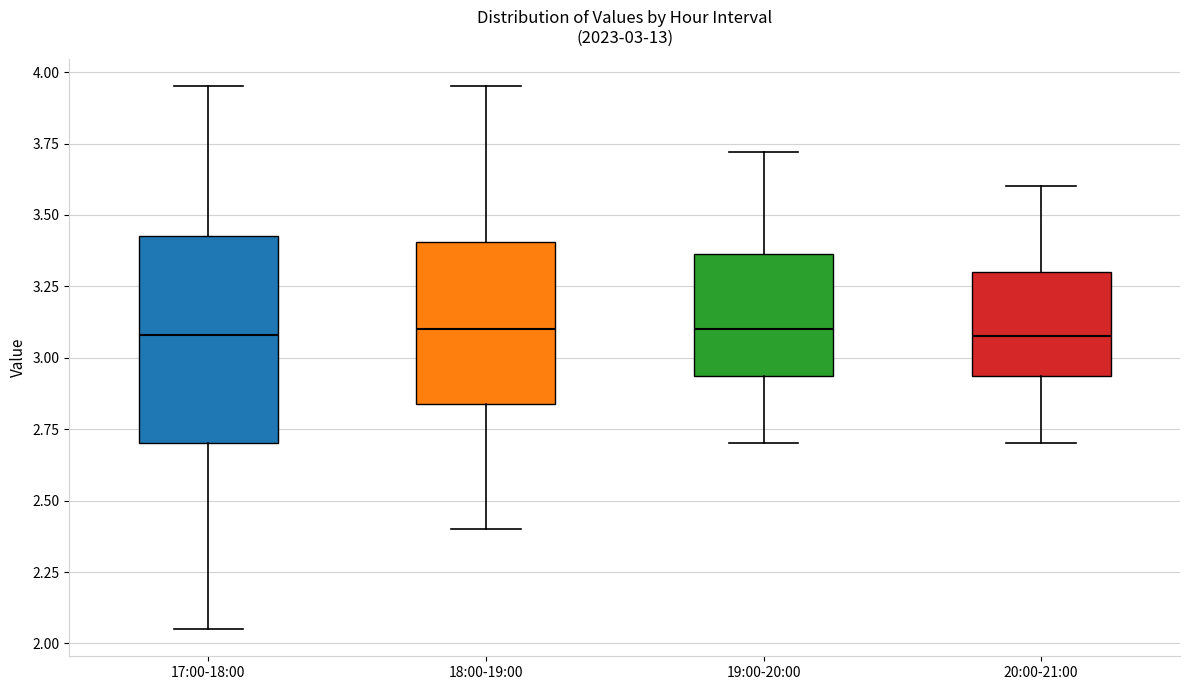

Comparing the boxes themselves (not the whiskers), which one is the tallest?

17:00-18:00